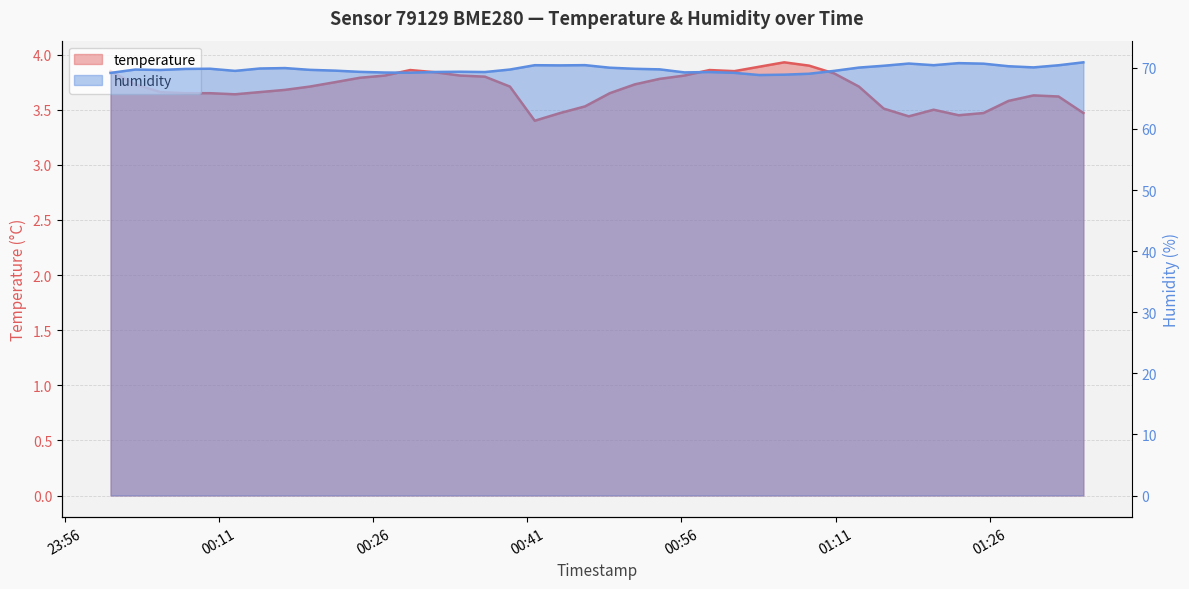

The humidity series shows 92.9 at 01:11. True or false?

False